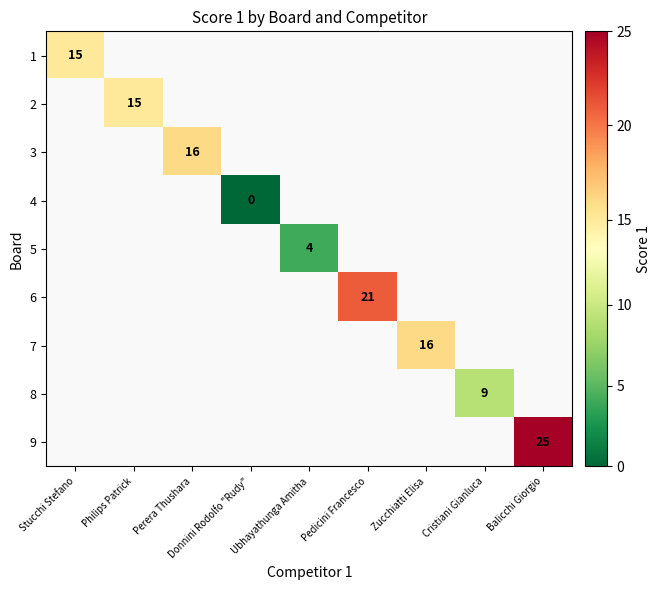

How many positive values does the 2 series have?

1